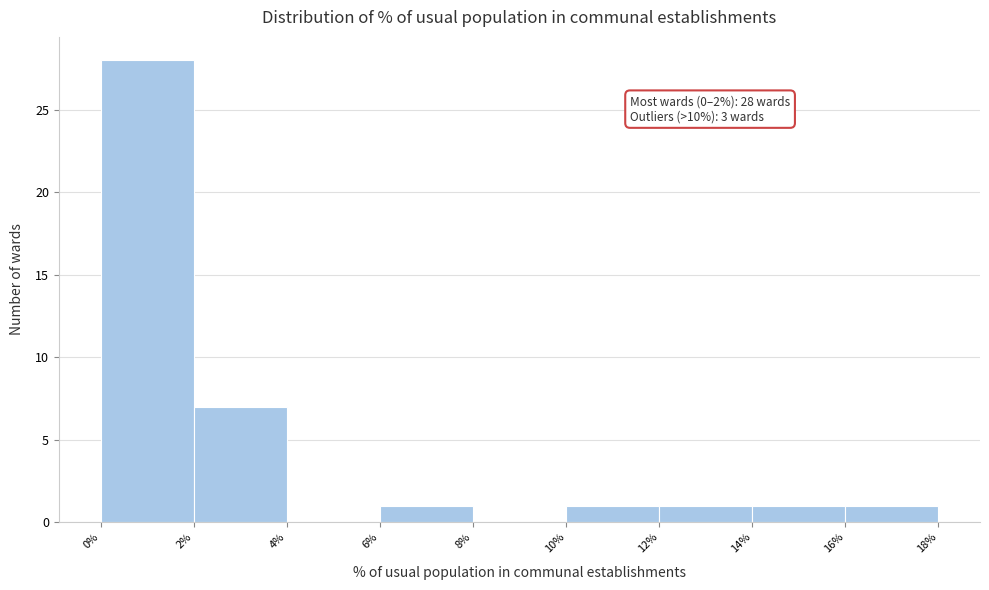

Which range on the x-axis has the tallest bar?

0% to 2%